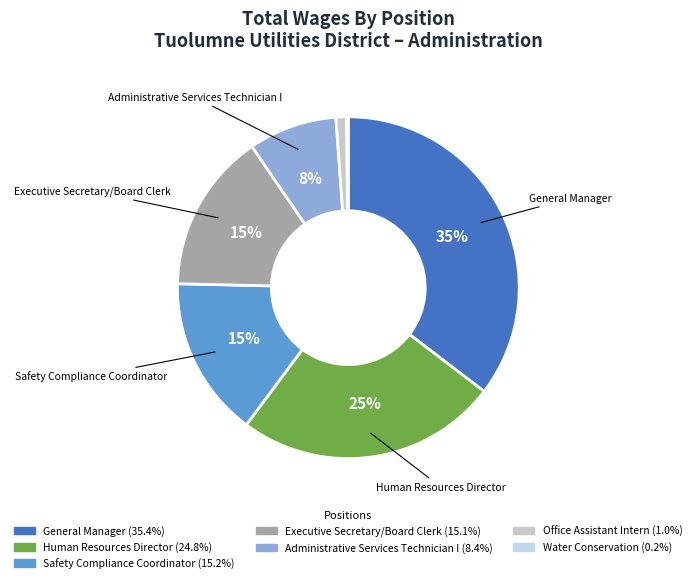

To the nearest percent, what is the average slice percentage?

14%